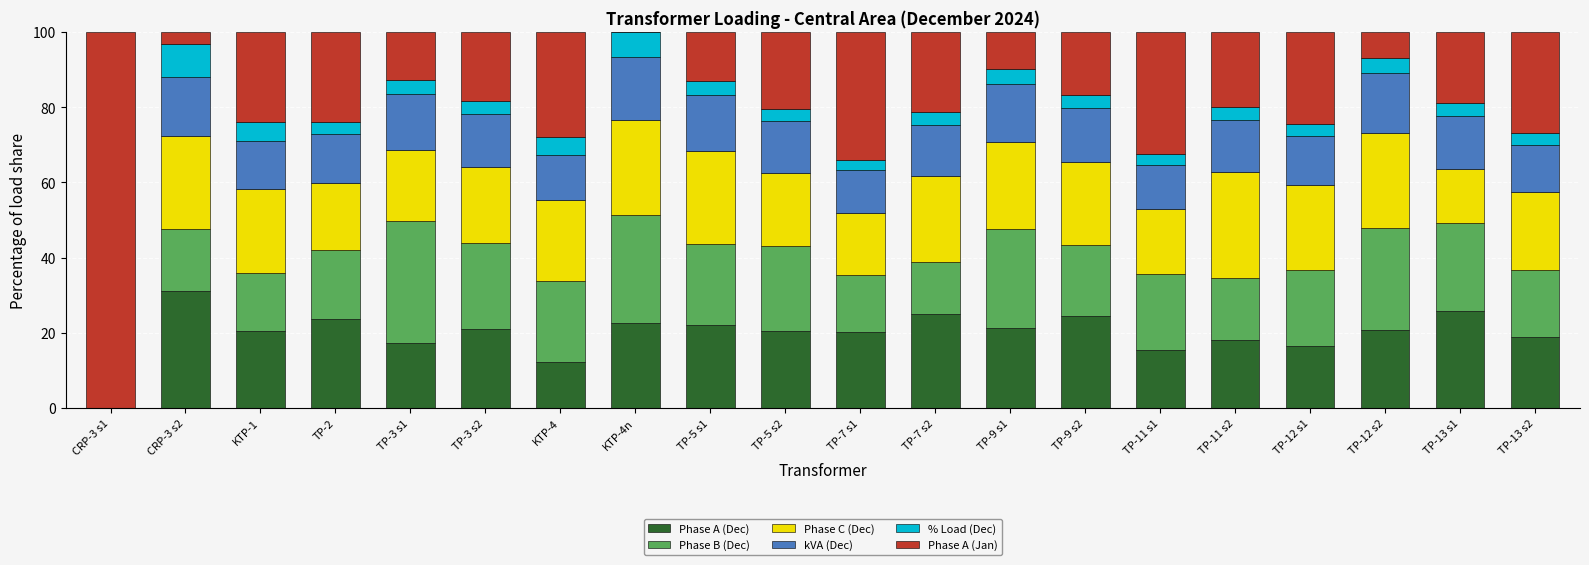

How many values in Phase A (Dec) are above zero?

19